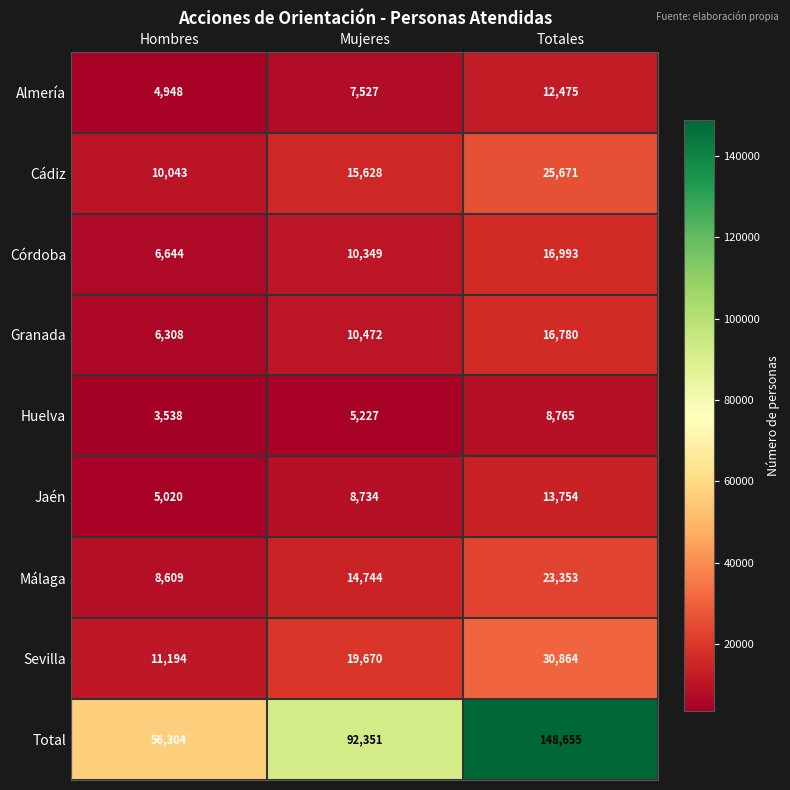

Reading right to left, extract all data points from this chart.

Almería: 12475	7527	4948
Cádiz: 25671	15628	10043
Córdoba: 16993	10349	6644
Granada: 16780	10472	6308
Huelva: 8765	5227	3538
Jaén: 13754	8734	5020
Málaga: 23353	14744	8609
Sevilla: 30864	19670	11194
Total: 148655	92351	56304